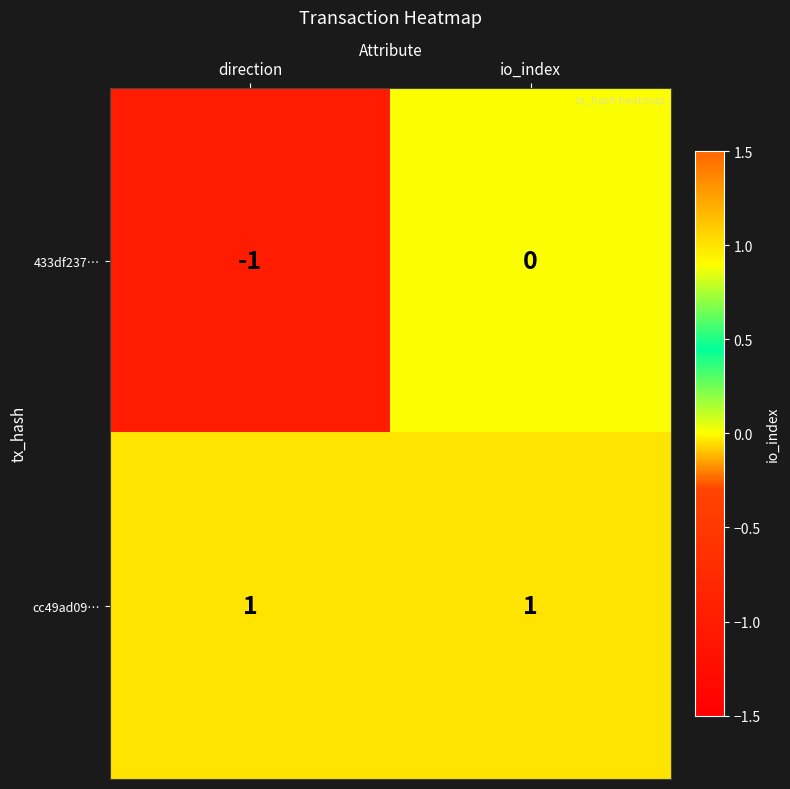

Between direction and io_index, which series saw the biggest shift?

433df237…